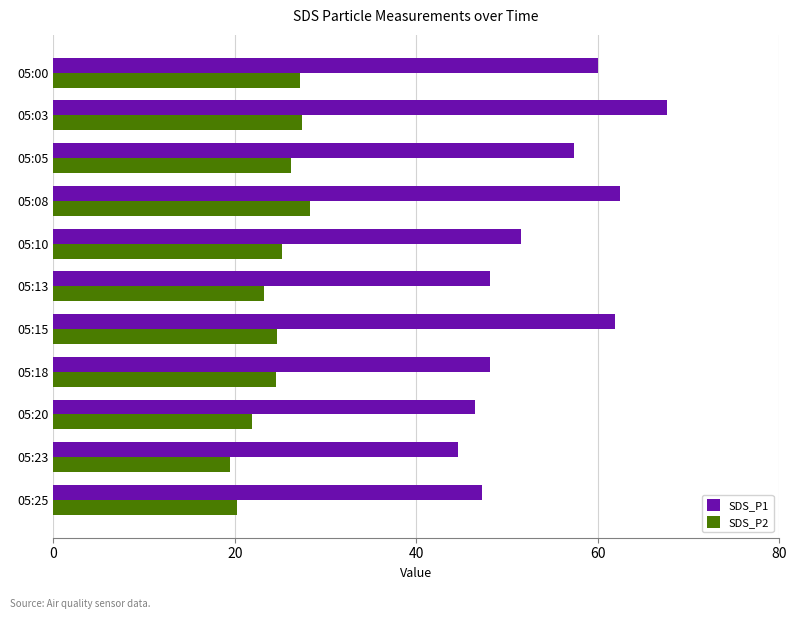

What is the maximum value for SDS_P2?

28.3